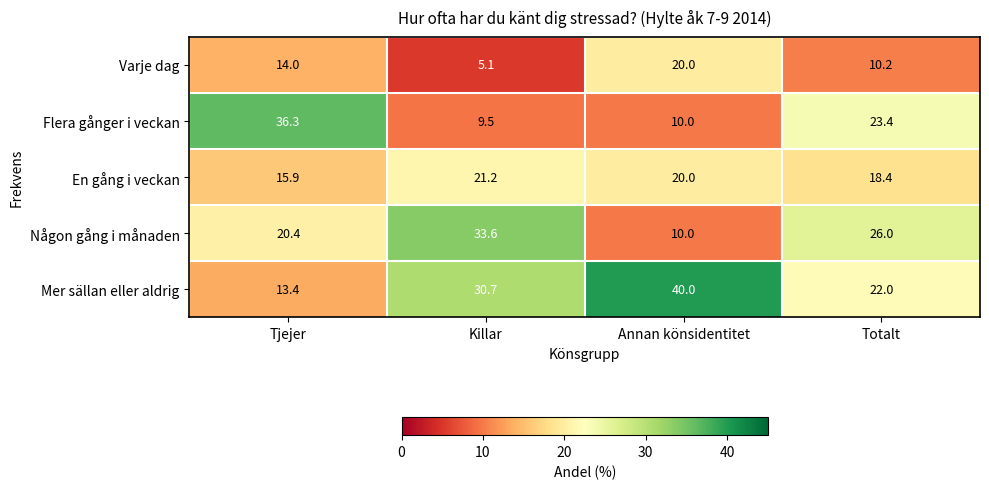

Where is Någon gång i månaden nearest to the value 21?

Tjejer